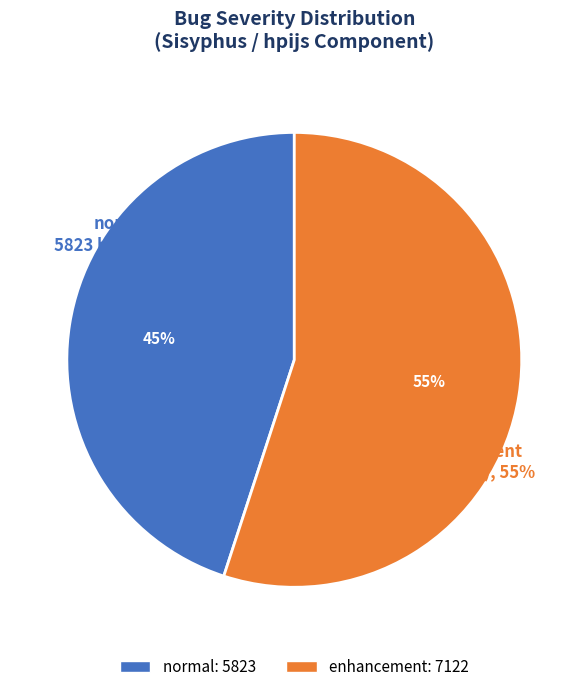

Which has a higher value, enhancement or normal?

enhancement